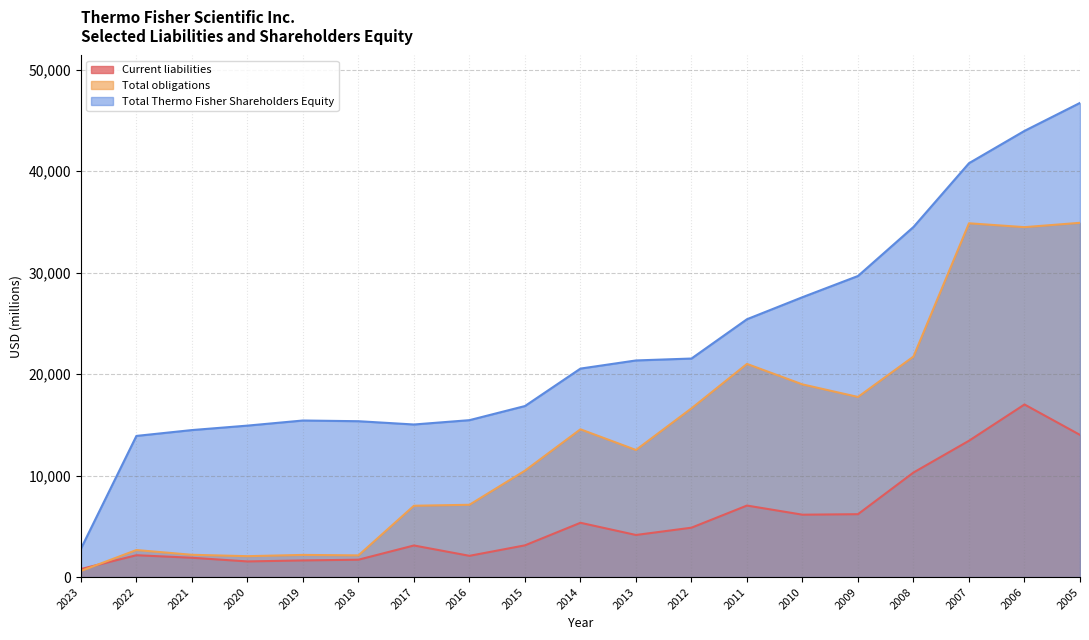

Which series changed the most between 2023 and 2010?

Total Thermo Fisher Shareholders Equity